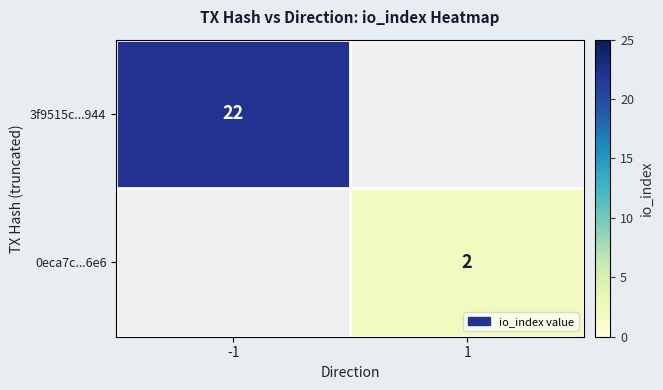

Is it true that 0eca7c...6e6 equals 2 at 1?

True